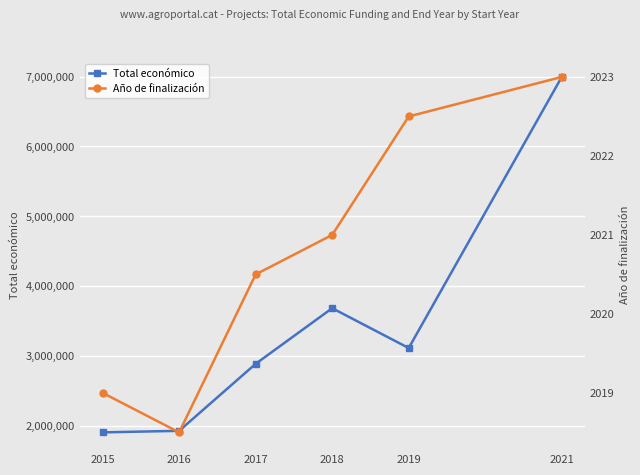

Where is the first local minimum for Total económico?

2019